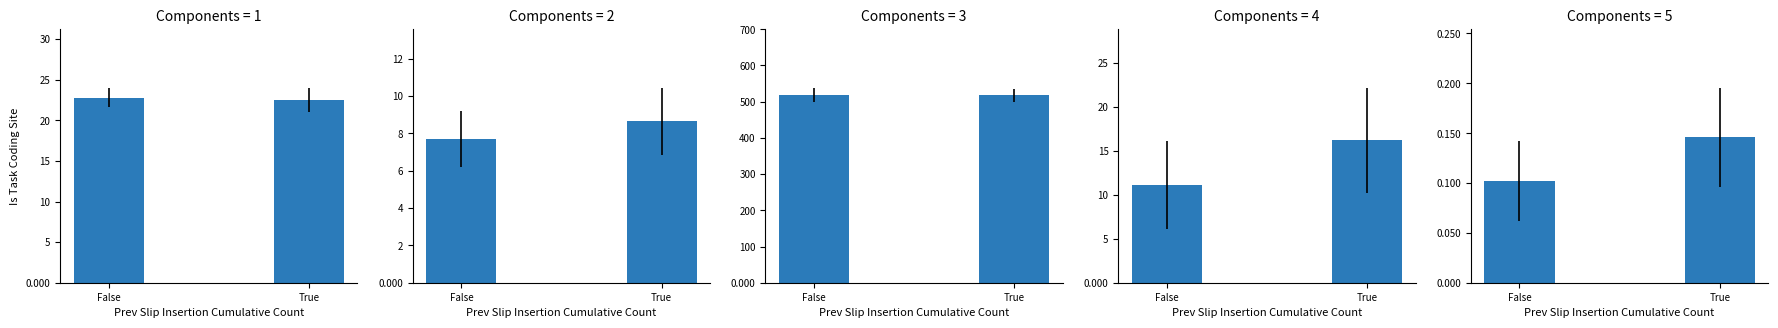

Reading left to right, transcribe all the data shown in this chart.

False: 0=22.8	1=7.7	2=519.1	3=11.1	4=0.1
True: 0=22.5	1=8.7	2=518.3	3=16.2	4=0.1